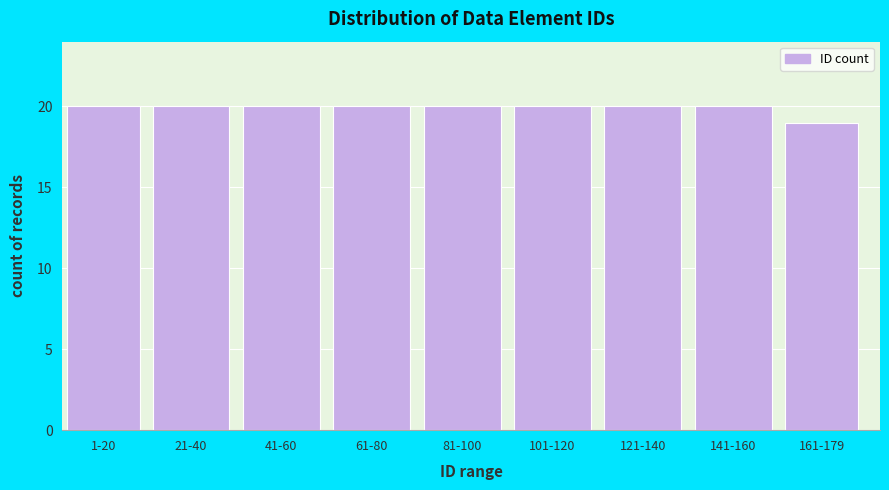

Reading left to right, extract all data points from this chart.

20	20	20	20	20	20	20	20	19